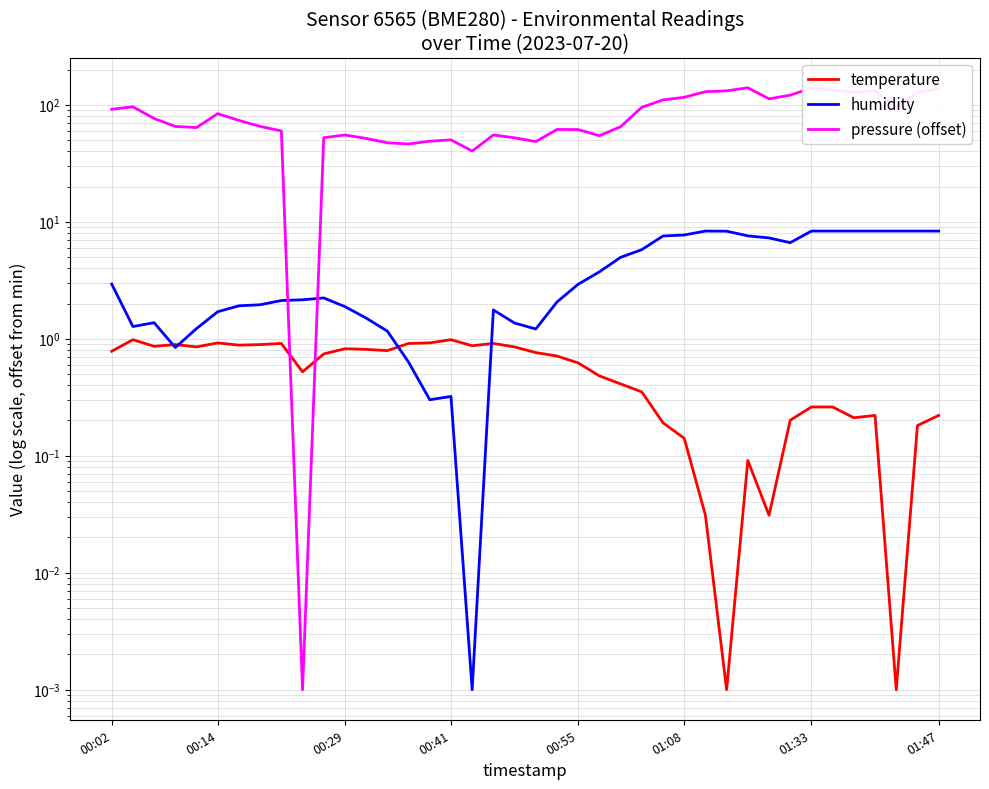

The humidity series shows 0.4 at 15. True or false?

False